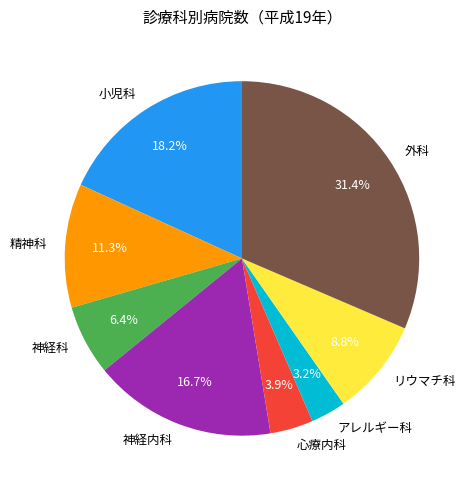

Rank the categories by value from highest to lowest.

外科, 小児科, 神経内科, 精神科, リウマチ科, 神経科, 心療内科, アレルギー科